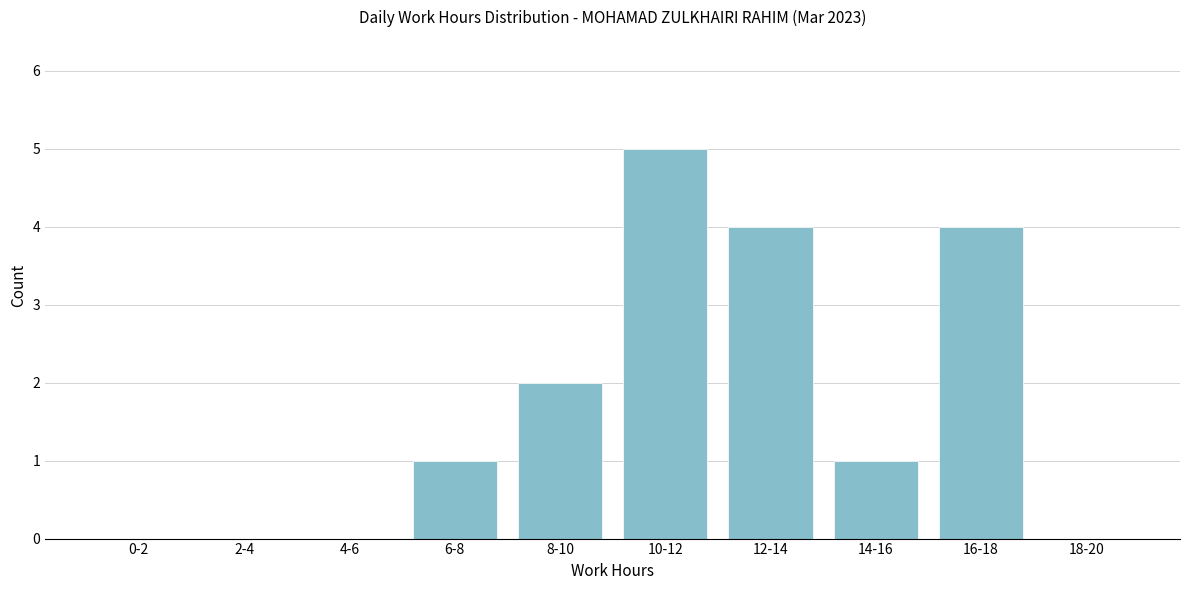

The value at 0-2 is 0. True or false?

True